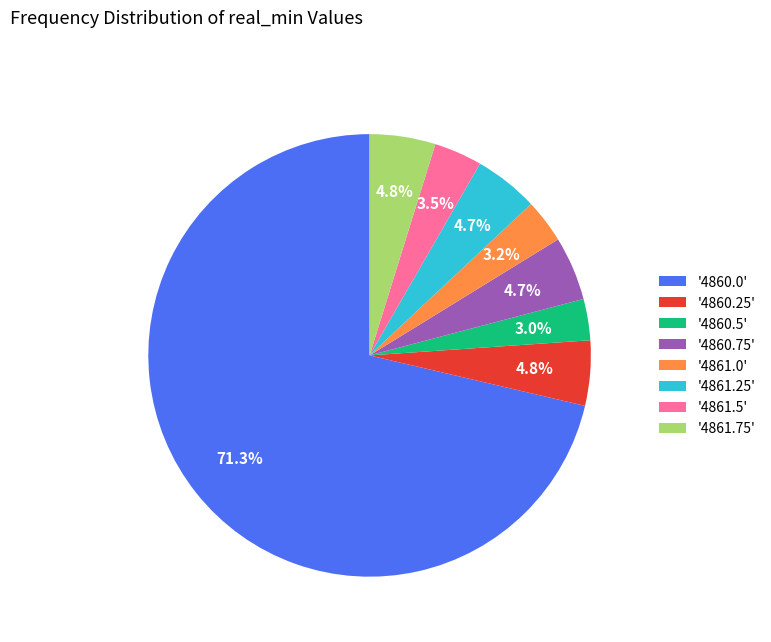

Does any single category account for the majority?

Yes